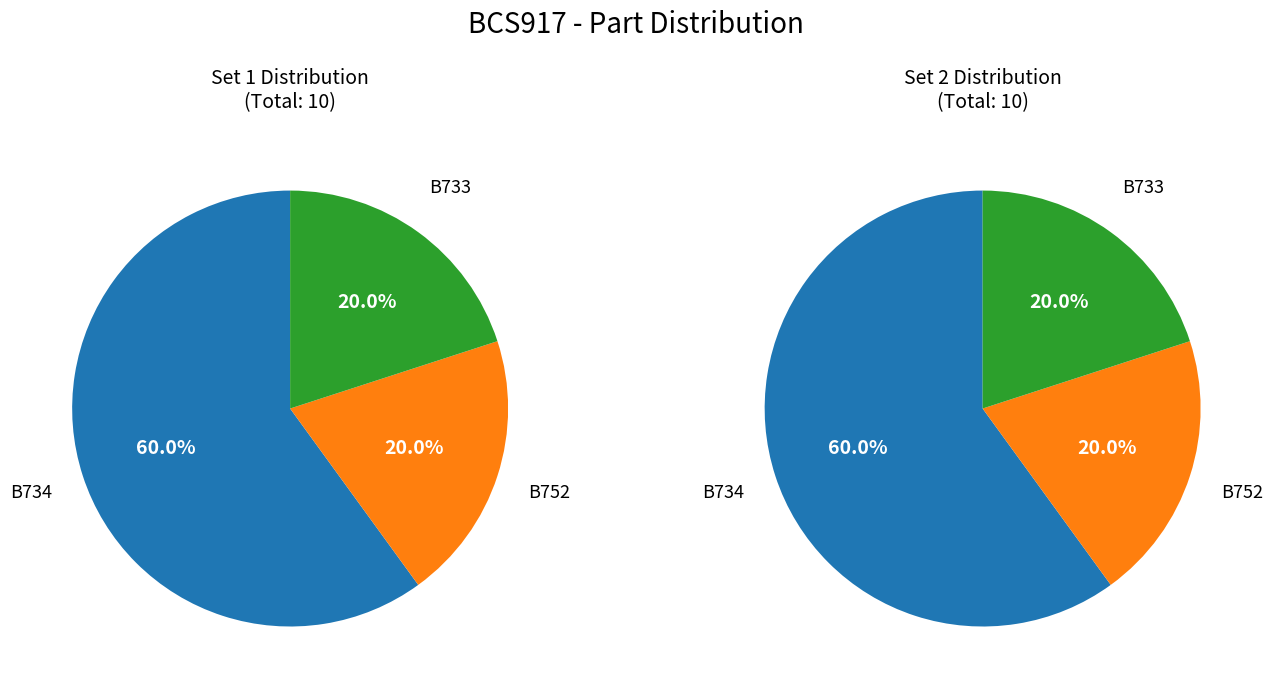

Which category has the smallest portion of the pie?

B752